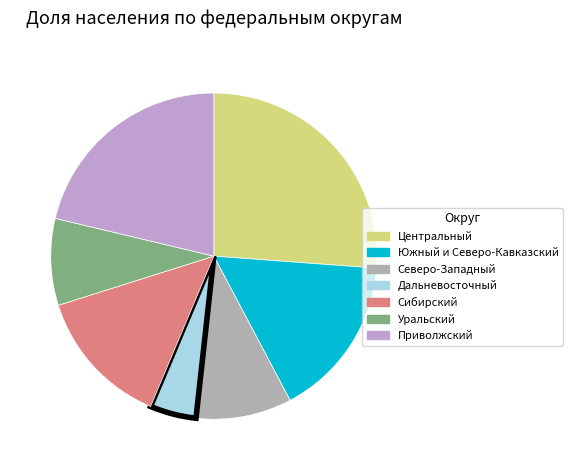

What is the change in value from Южный и Северо-Кавказский to Приволжский?

+0.1